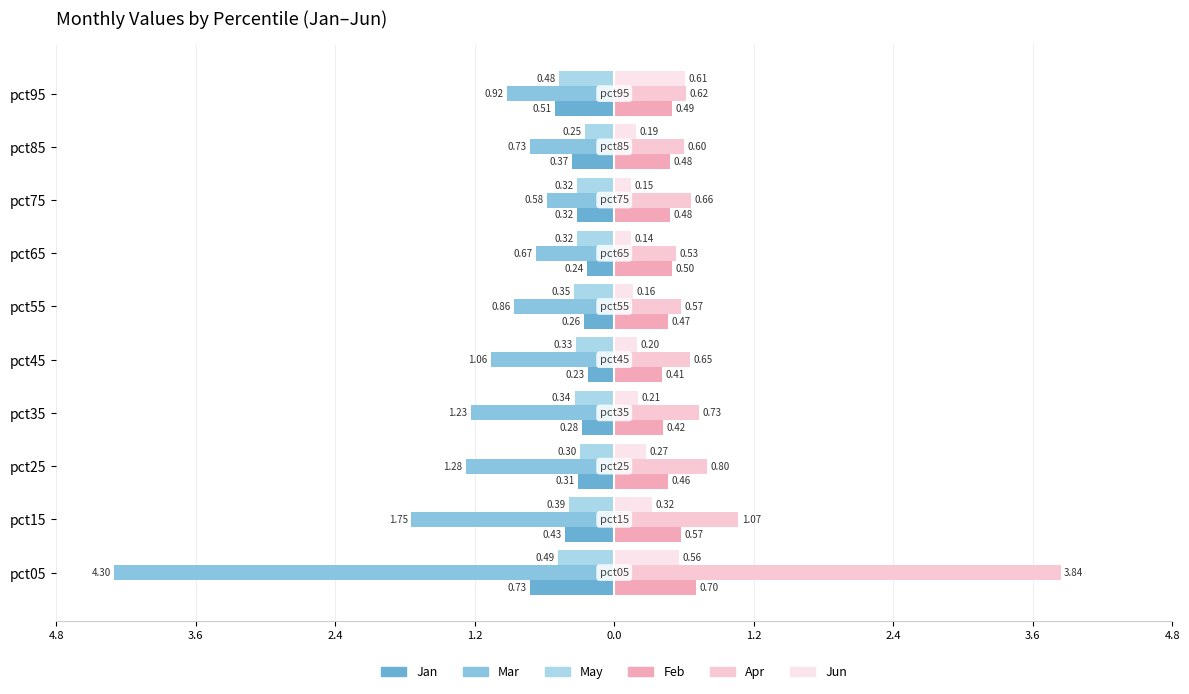

What is the value of the Jan bar at the 9th from the left?

-0.7